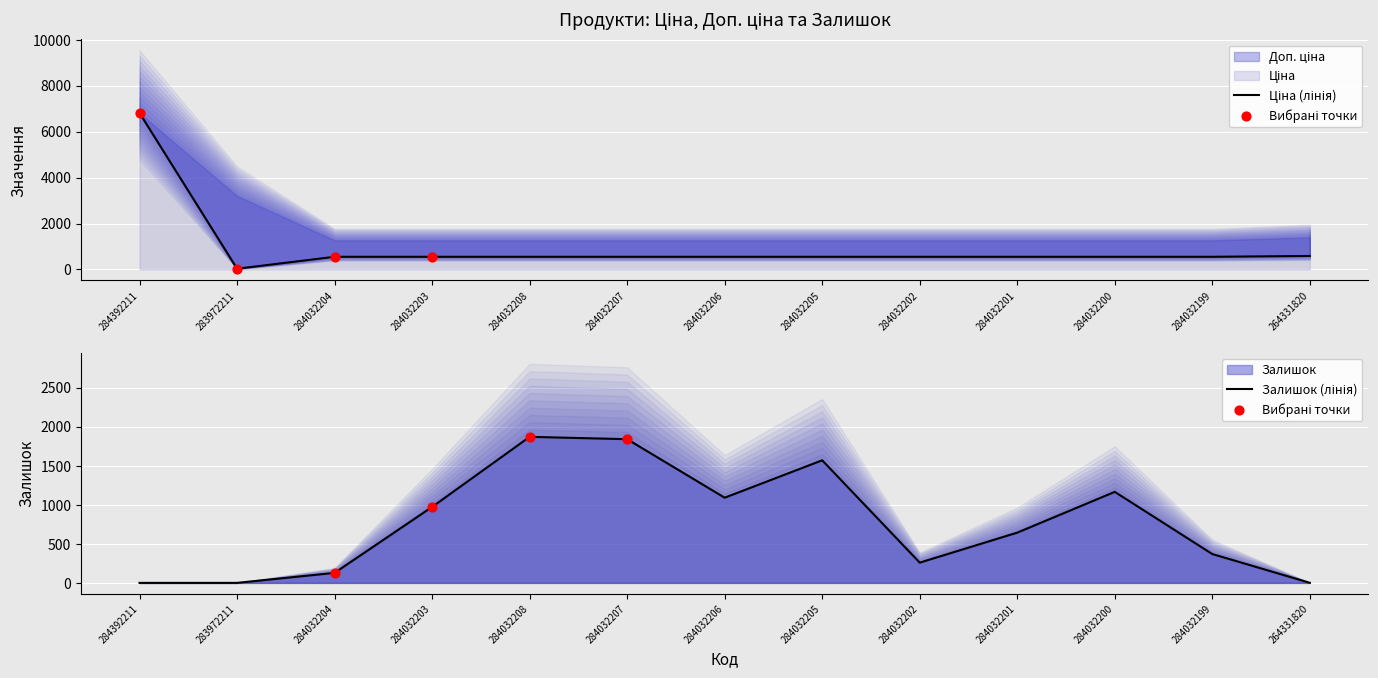

What is the total value across all series at 264331820?

588.7